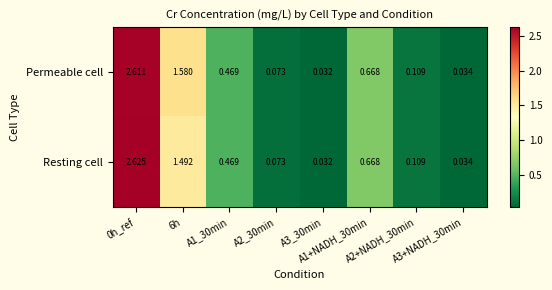

Which series has the largest total across all categories?

Permeable cell